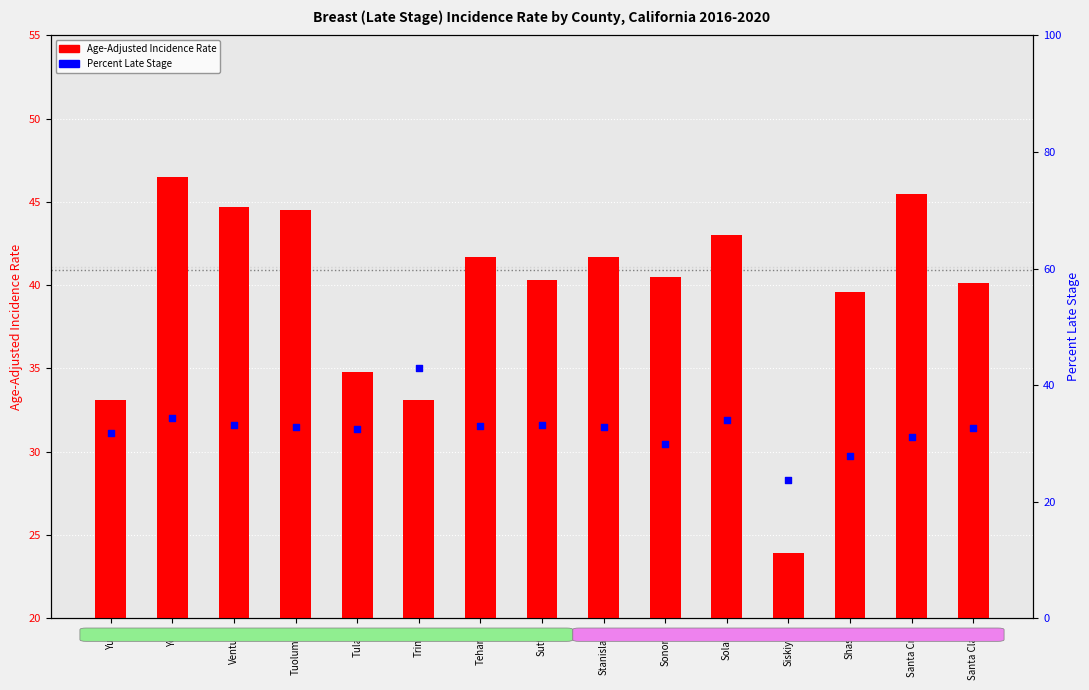

Is the value of Age-Adjusted Incidence Rate at Tulare greater than the value of Percent Late Stage at Siskiyou?

Yes